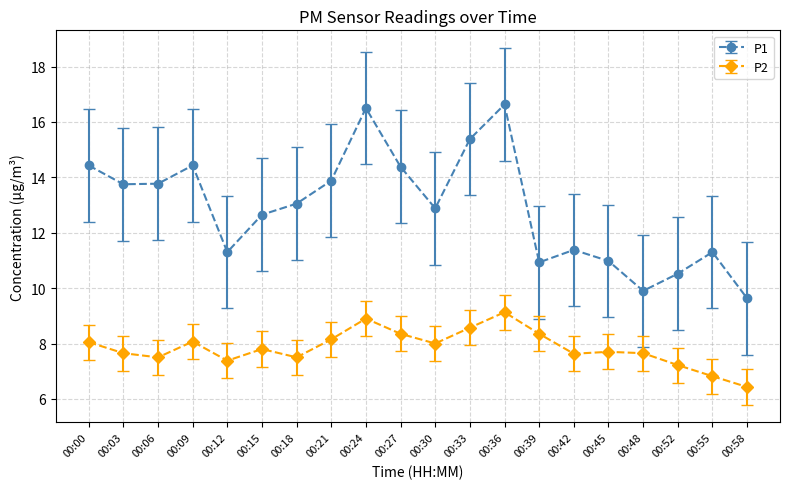

True or false: P2 and P1 cross at least once.

False